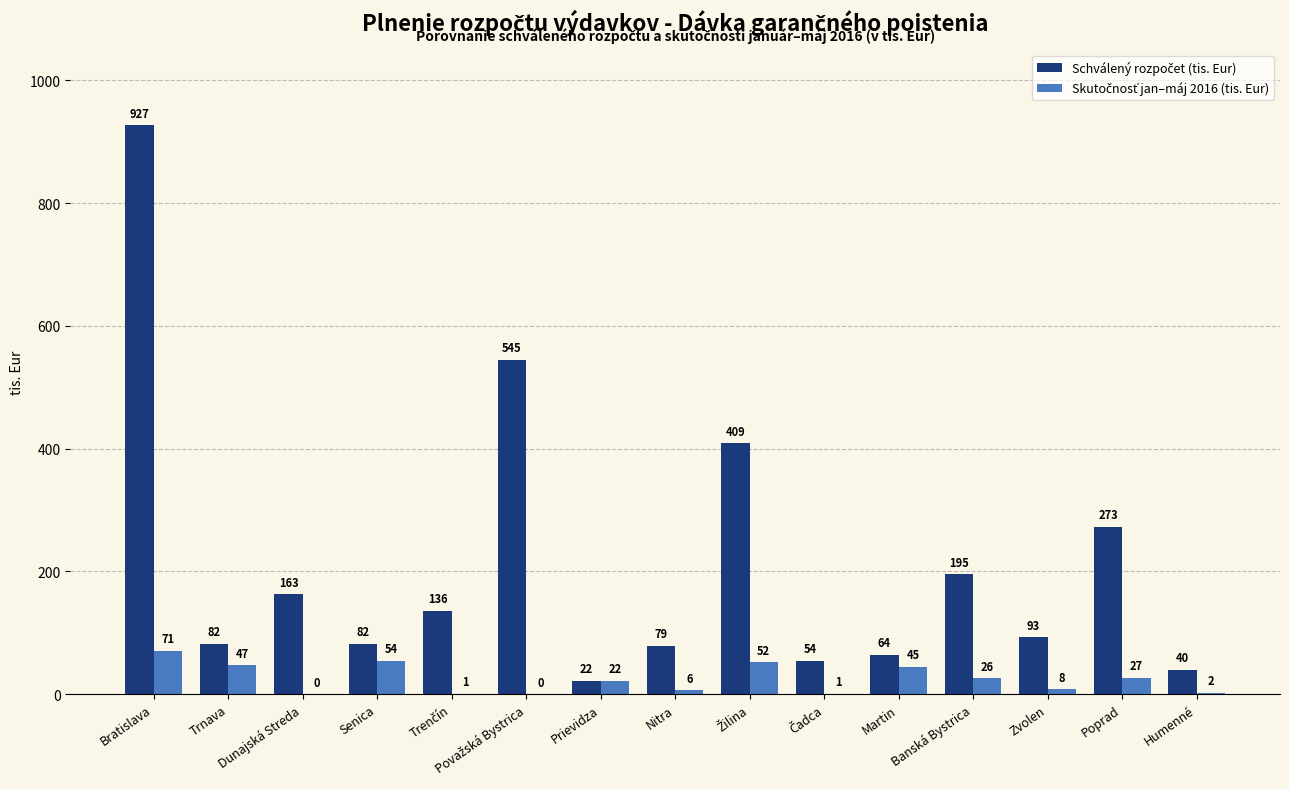

At which category is the sum across all series the highest?

Bratislava